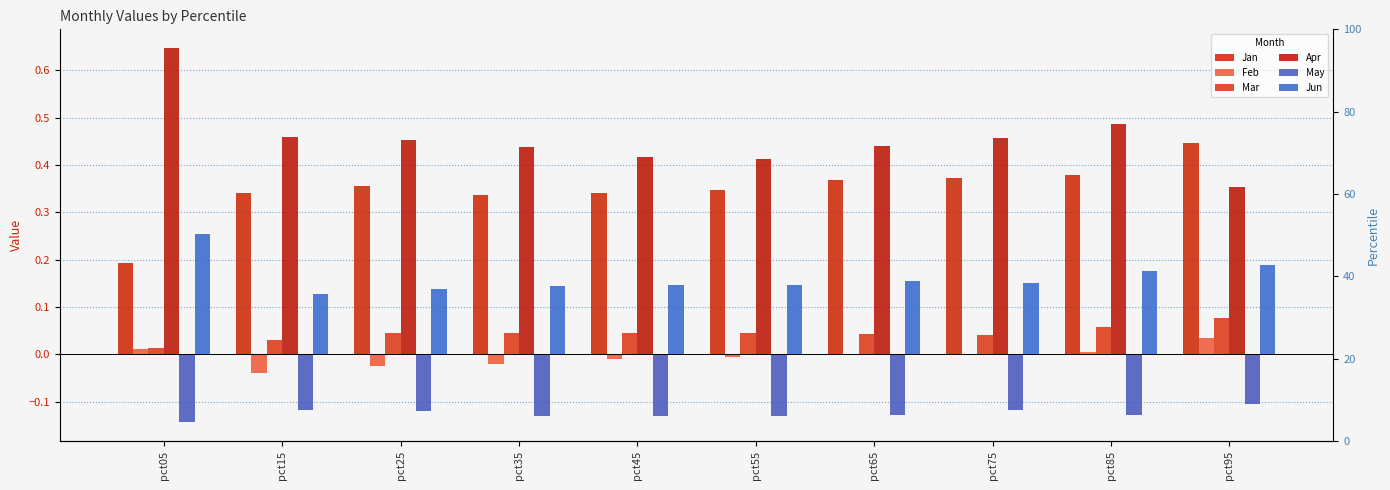

At which label is Apr closest to 0?

pct95